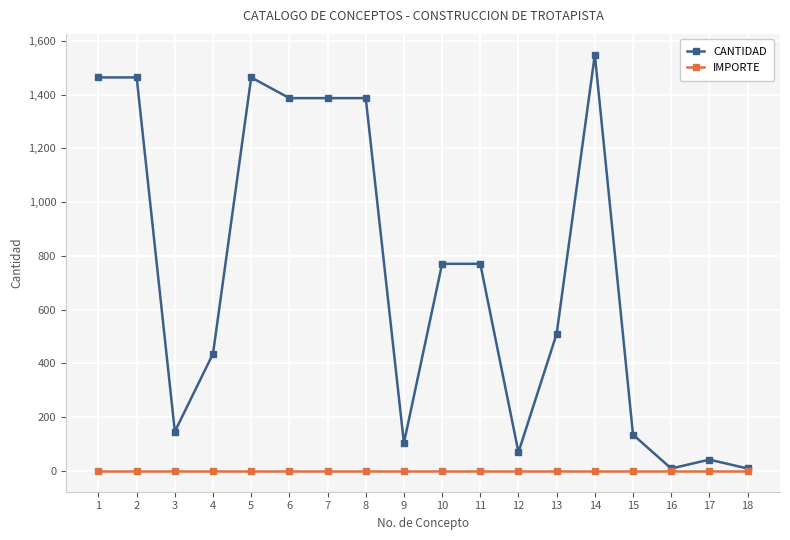

The CANTIDAD series shows 1387.3 at 7. True or false?

True